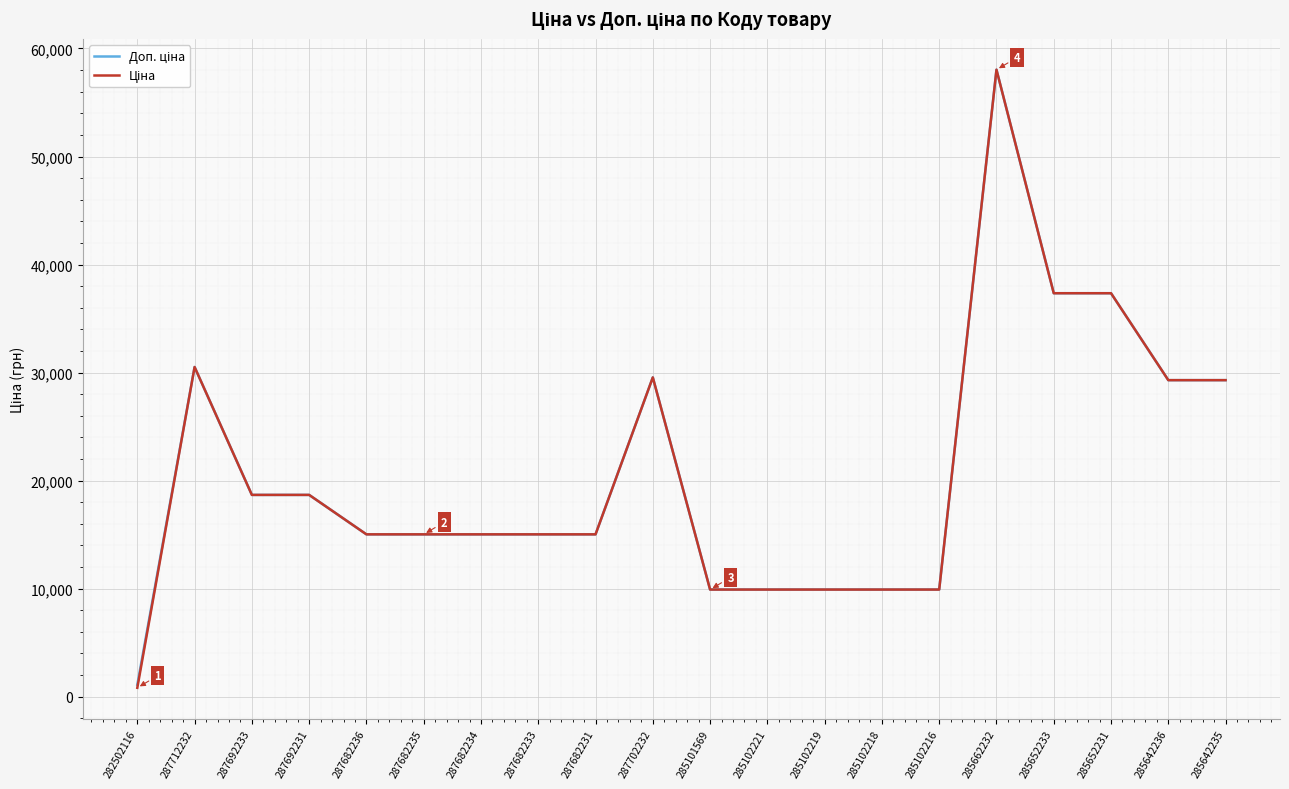

What is the total value across all series at 287692233?

37343.0